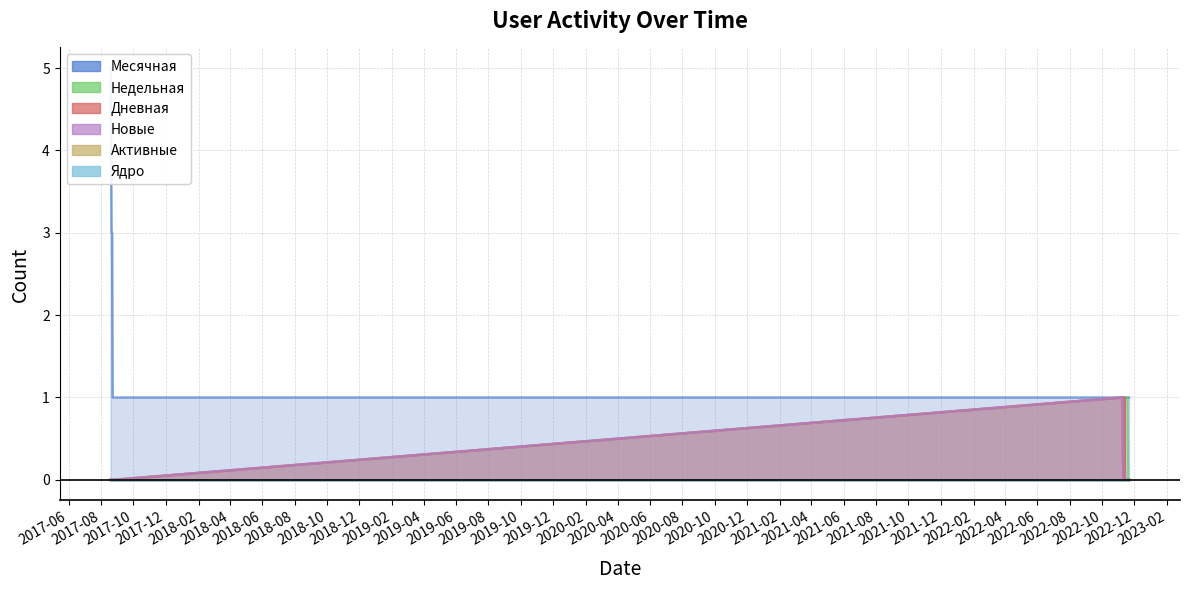

True or false: Дневная has more than 0 points higher than both neighbors.

True